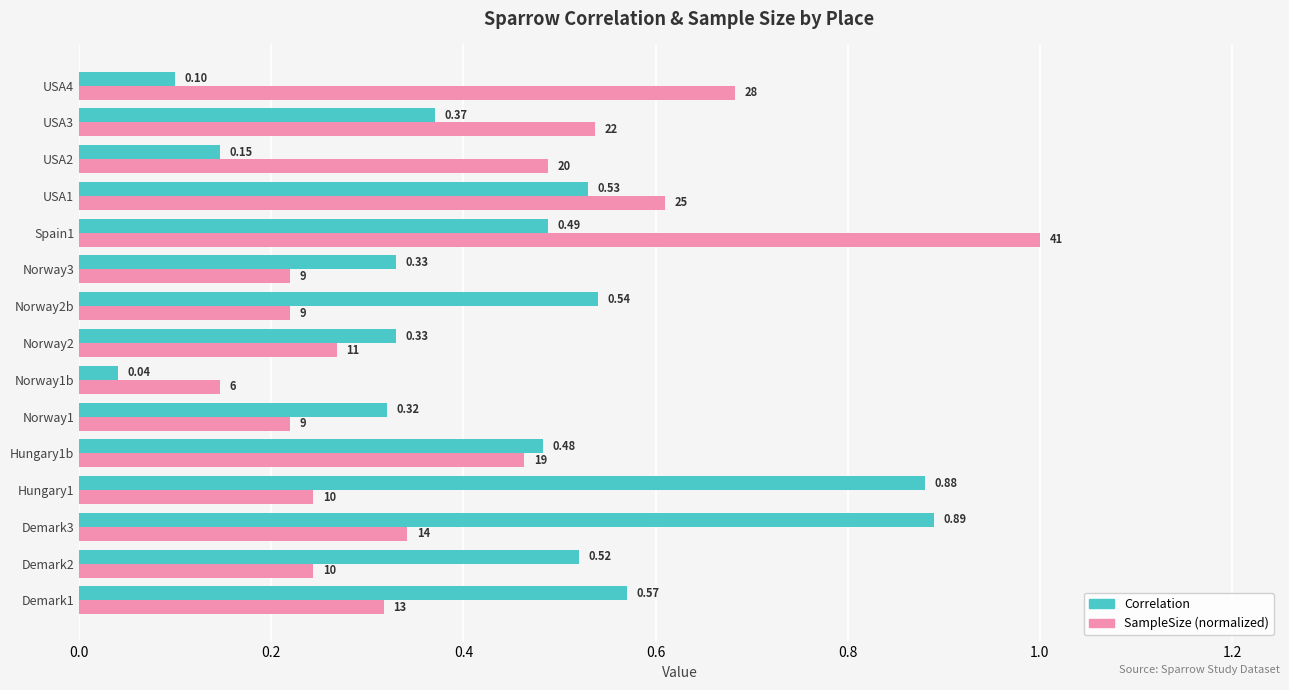

Rank the series by their average value, from highest to lowest.

Correlation, SampleSize (normalized)